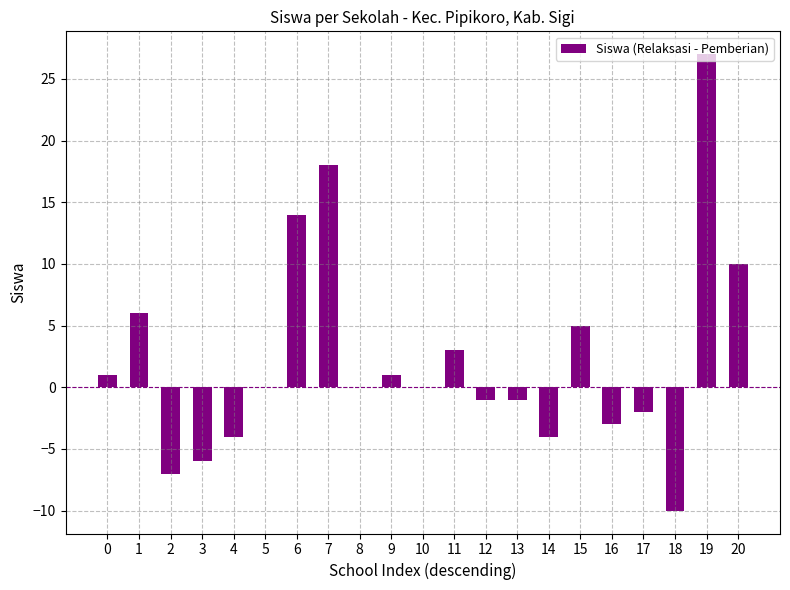

What is the sum of all values?

47